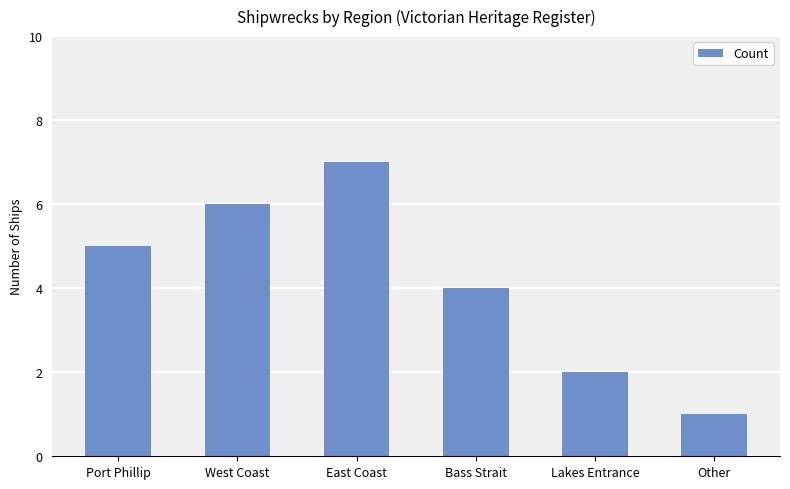

How many data points are less than 5?

3